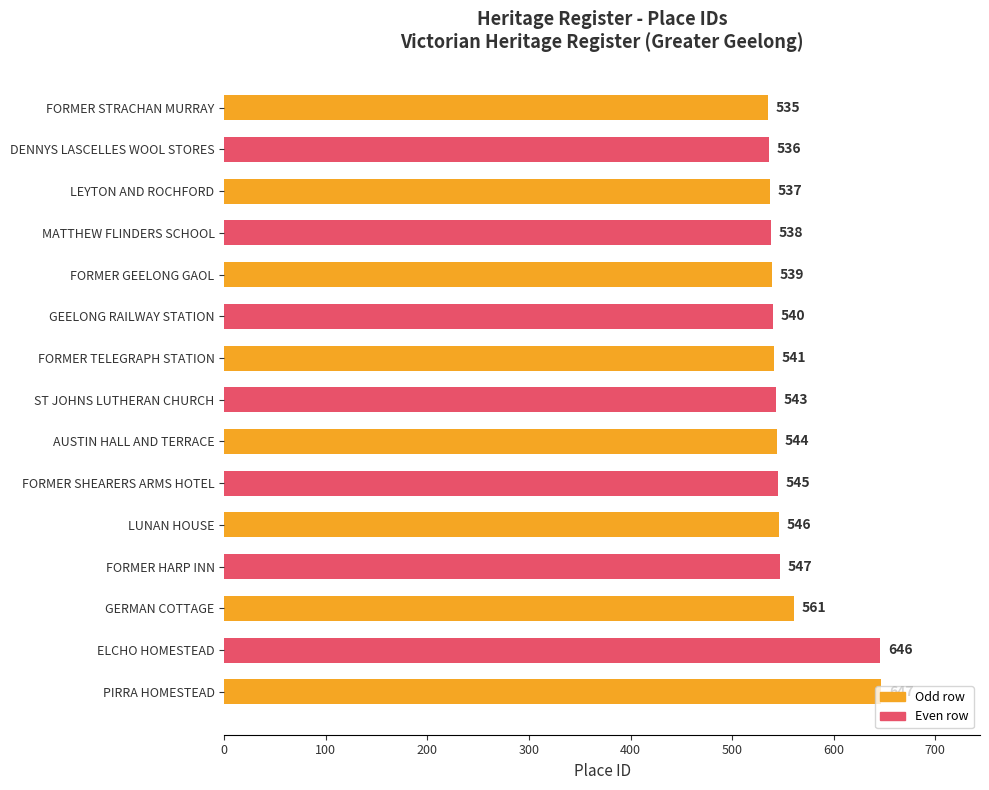

What is the difference between the maximum and minimum values?

112